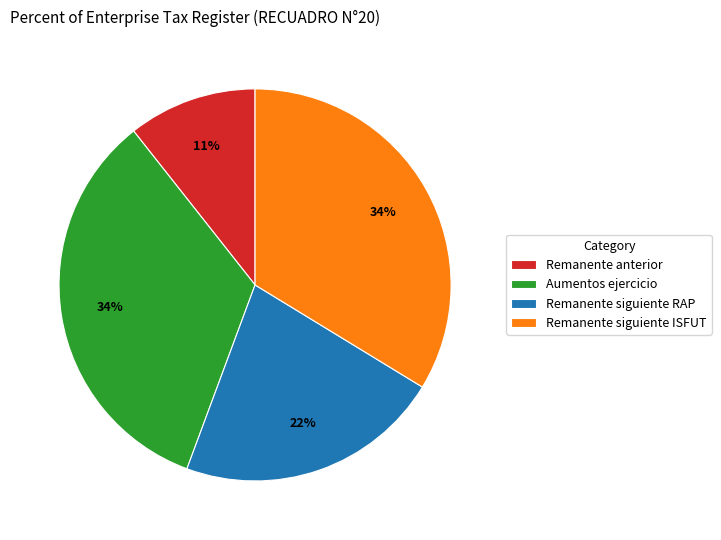

True or false: Aumentos ejercicio accounts for 23% of the total.

False